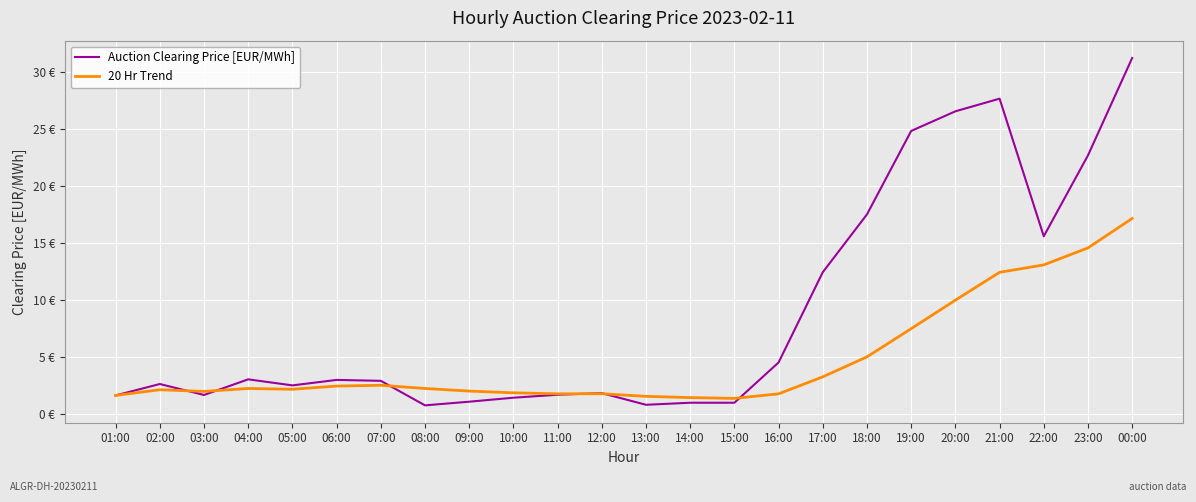

Reading left to right, transcribe all the data shown in this chart.

Auction Clearing Price [EUR/MWh]: 01:00=1.6	02:00=2.6	03:00=1.7	04:00=3.0	05:00=2.5	06:00=3.0	07:00=2.9	08:00=0.8	09:00=1.1	10:00=1.4	11:00=1.7	12:00=1.8	13:00=0.8	14:00=1.0	15:00=1.0	16:00=4.5	17:00=12.4	18:00=17.5	19:00=24.8	20:00=26.5	21:00=27.6	22:00=15.6	23:00=22.7	00:00=31.2
20 Hr Trend: 01:00=1.6	02:00=2.1	03:00=2.0	04:00=2.2	05:00=2.2	06:00=2.5	07:00=2.5	08:00=2.2	09:00=2.0	10:00=1.9	11:00=1.8	12:00=1.8	13:00=1.6	14:00=1.4	15:00=1.4	16:00=1.8	17:00=3.3	18:00=5.0	19:00=7.5	20:00=10.0	21:00=12.4	22:00=13.1	23:00=14.6	00:00=17.1